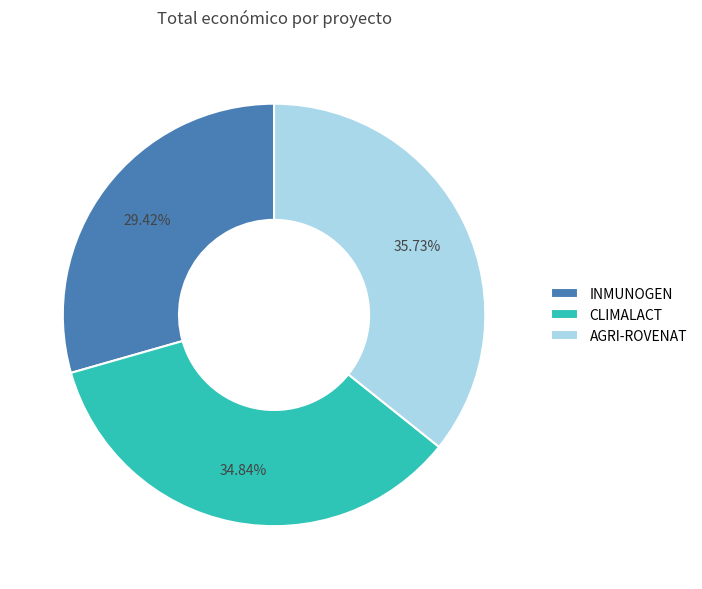

Count the number of slices in the pie.

3